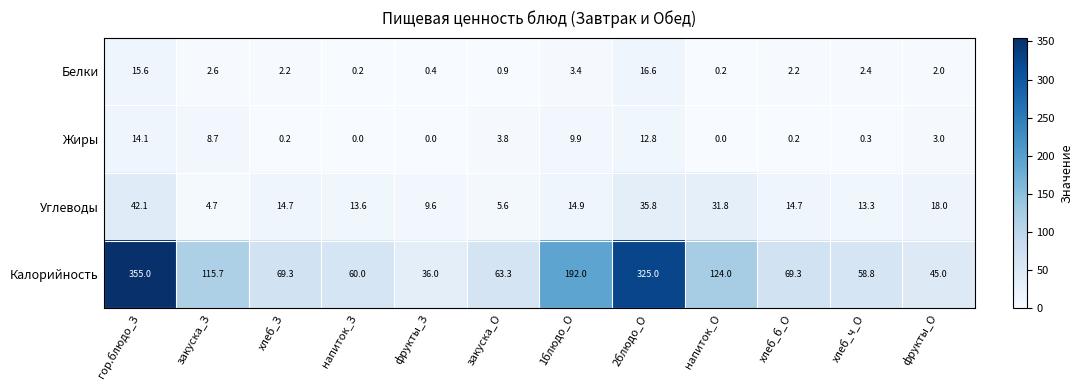

What is the difference between the highest and lowest values at напиток_О?

124.0